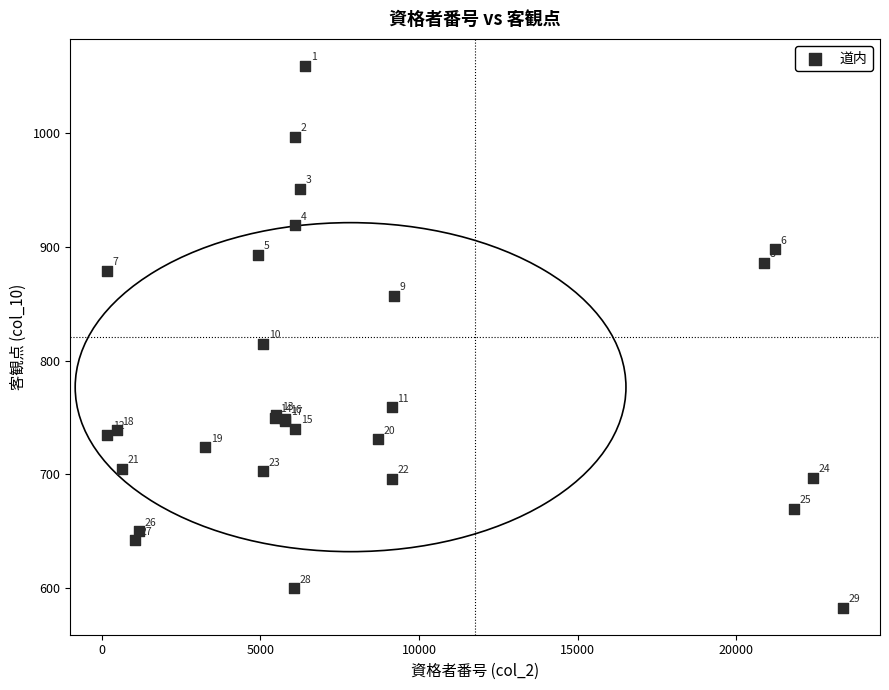

What Y value in the scatter plot is closest to 821?

815